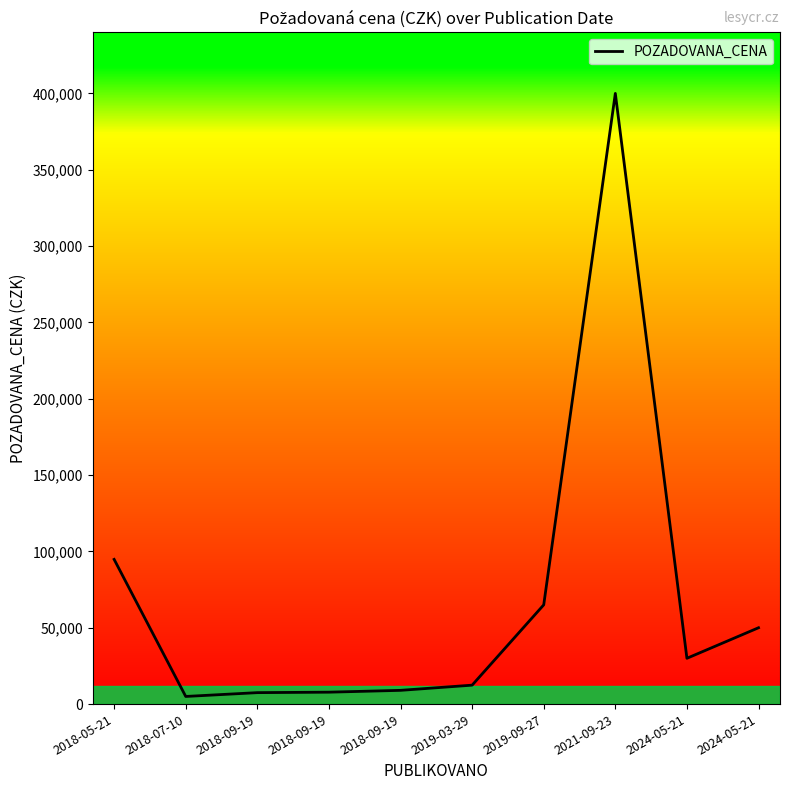

How many points are lower than both their immediate neighbors (excluding endpoints)?

2